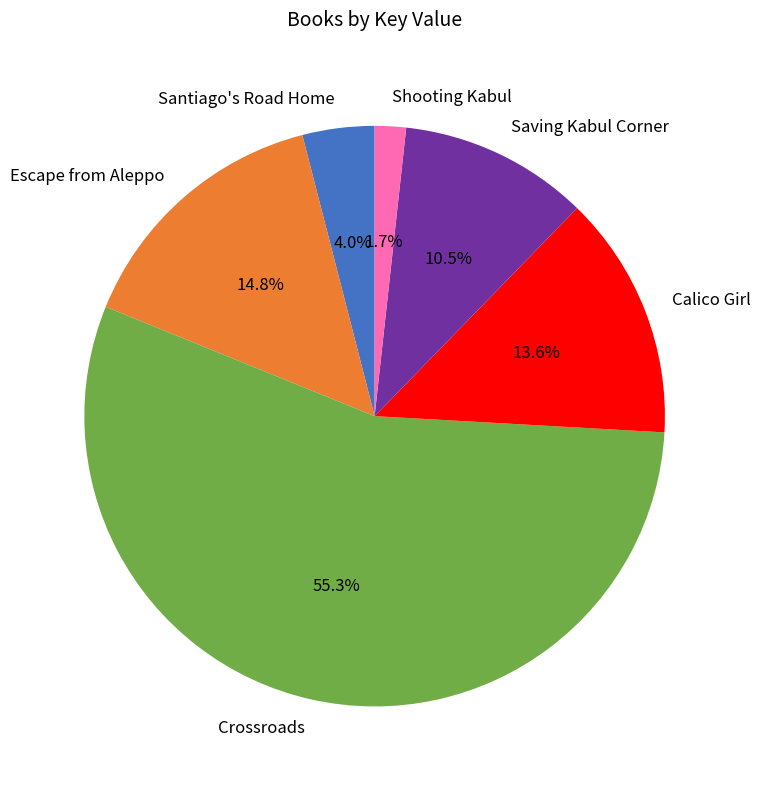

What is the largest slice in the pie chart?

Crossroads